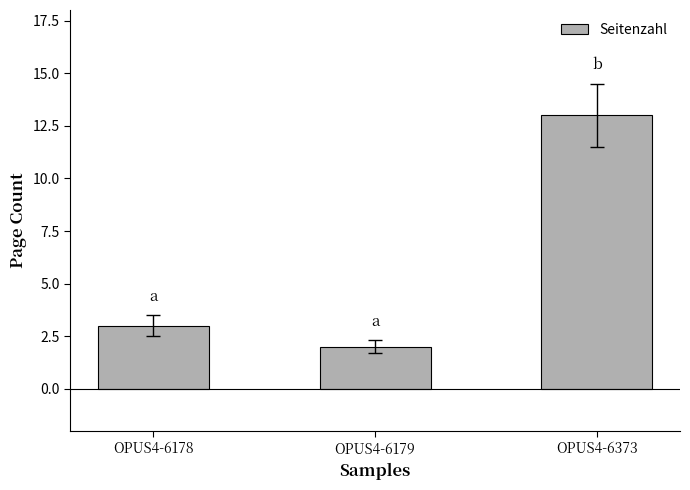

What is the maximum value shown in the chart?

13